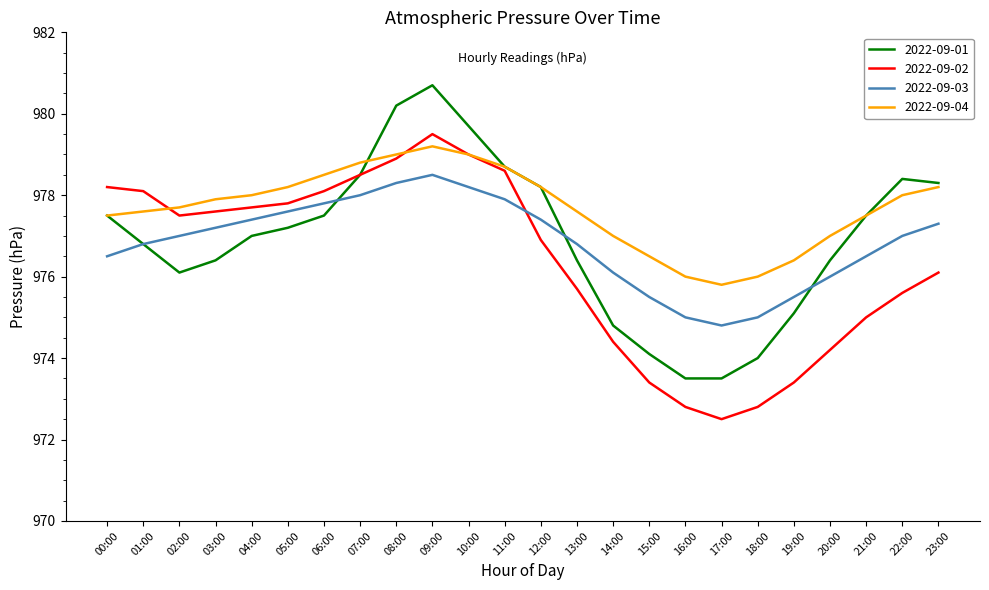

Is it true that 2022-09-03 equals 976.0 at 20:00?

True